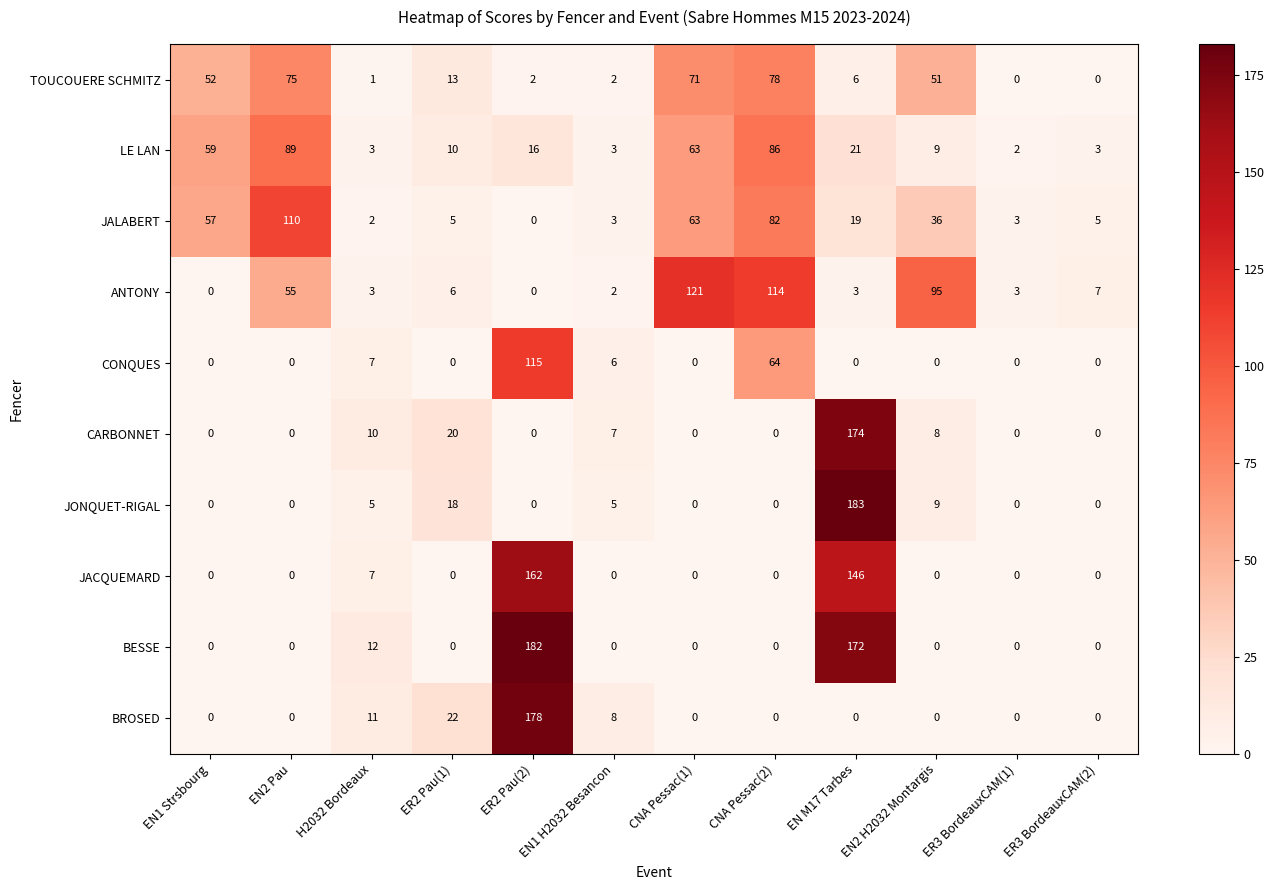

Between CNA Pessac(2) and EN2 H2032 Montargis, which series saw the biggest shift?

LE LAN